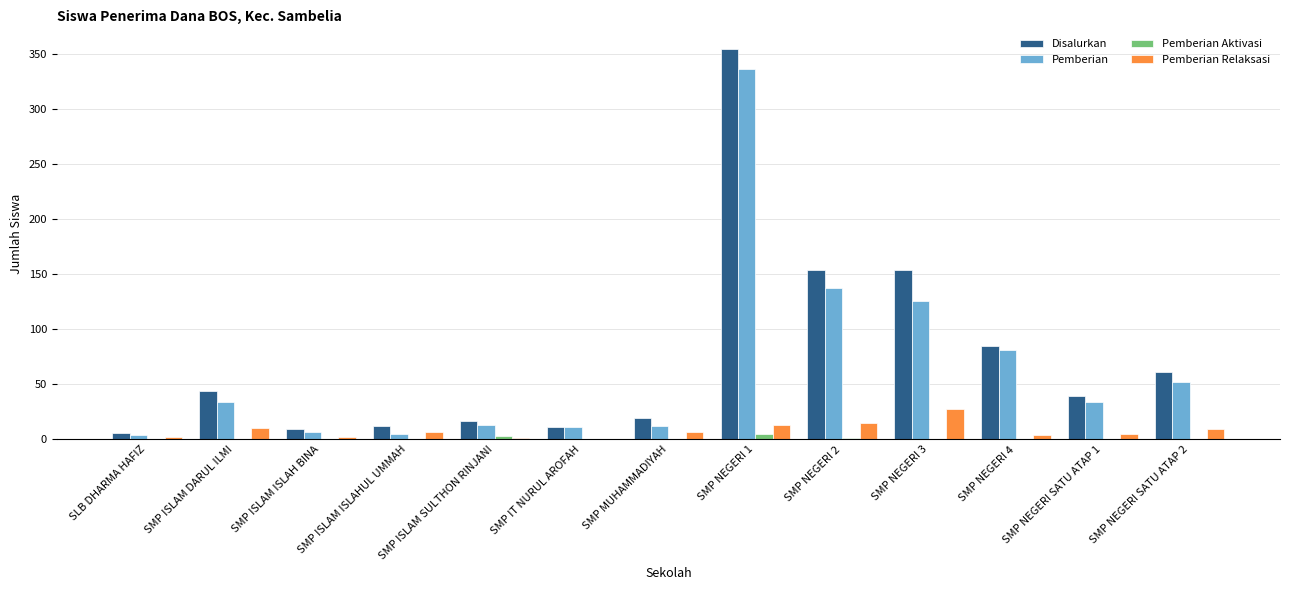

Between SMP IT NURUL AROFAH and SMP NEGERI 1, which series saw the biggest shift?

Disalurkan